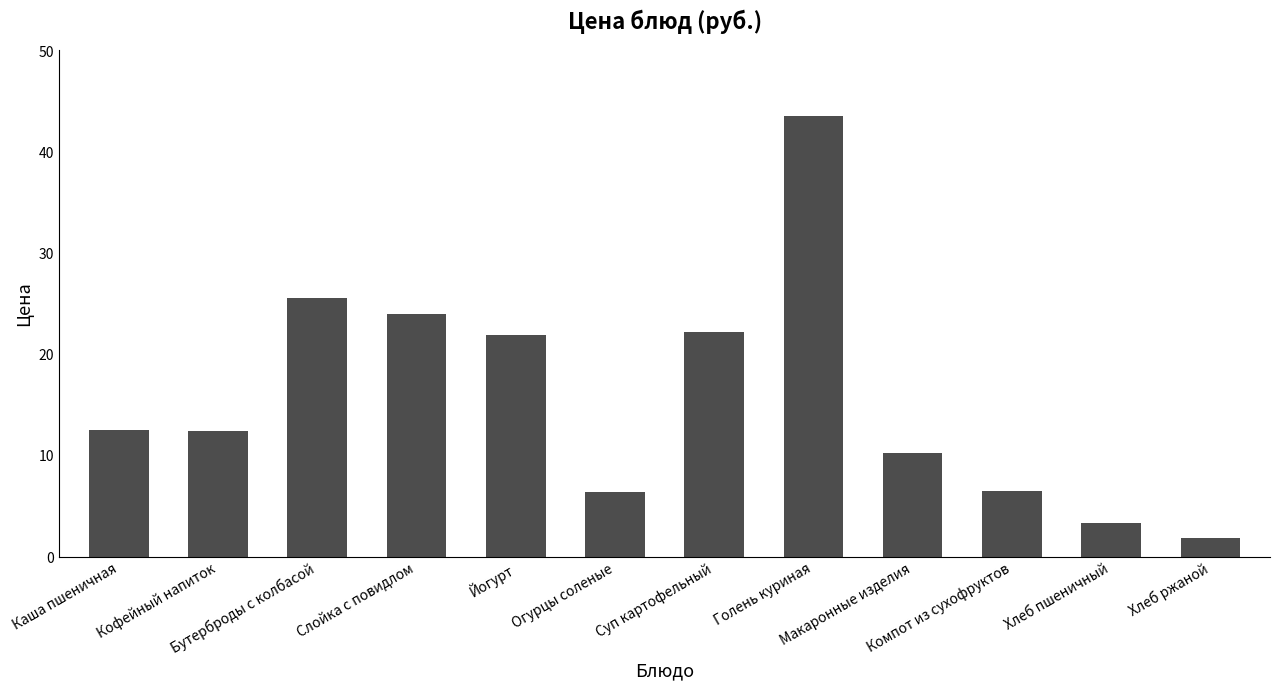

How many values exceed 12?

7